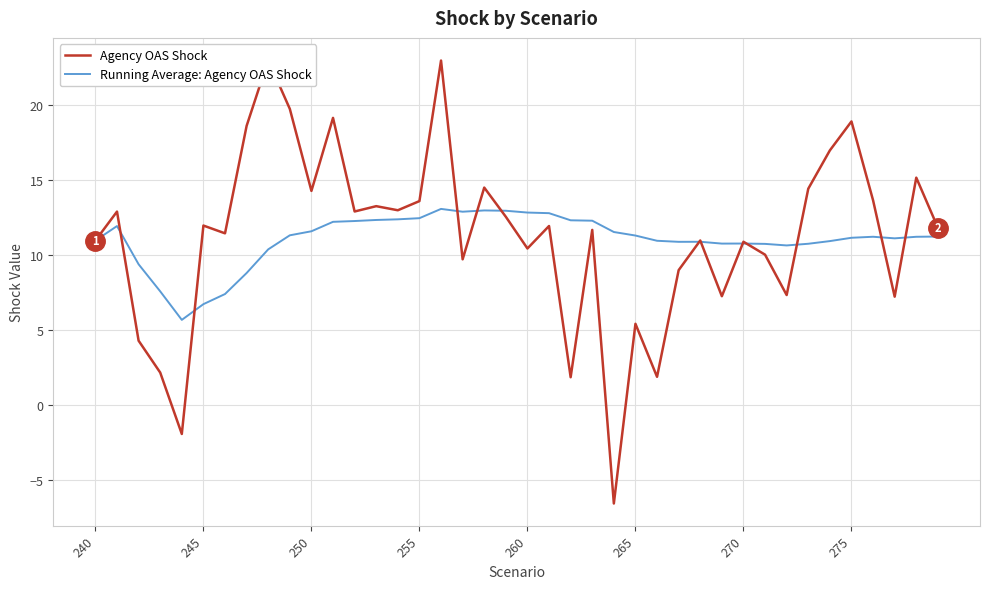

What is the highest value of the Running Average: Agency OAS Shock series?

13.1